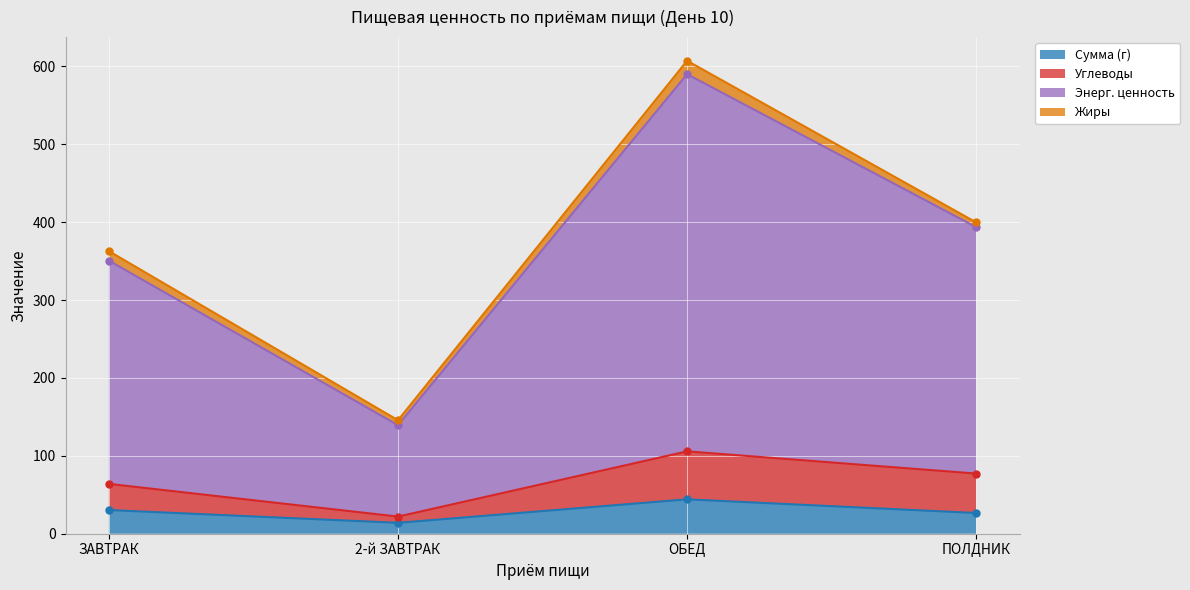

The Сумма (г) series shows 30.4 at ЗАВТРАК. True or false?

True